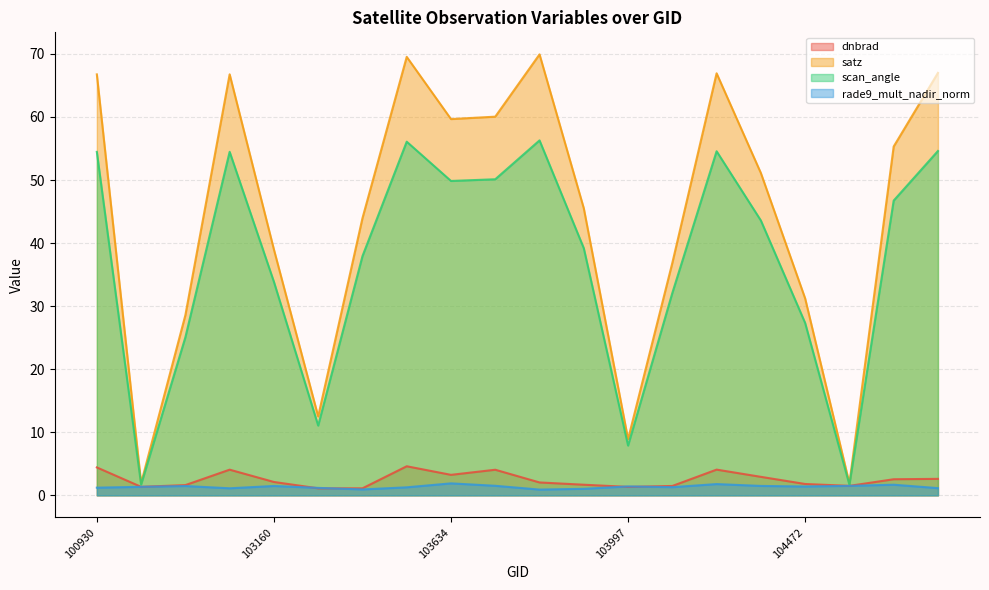

Does the chart have visible grid lines?

Yes